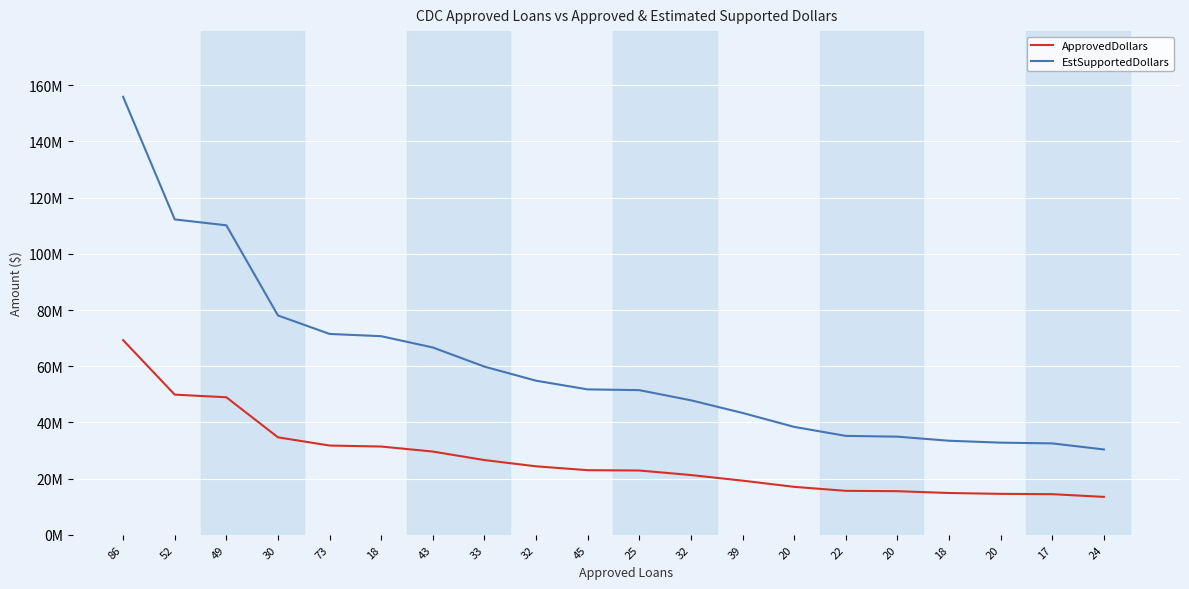

Reading left to right, extract all data points from this chart.

ApprovedDollars: 69288000	49894000	48959000	34698000	31775000	31420000	29636000	26605000	24379000	23005000	22886000	21278000	19279000	17074000	15650000	15526000	14881000	14580000	14463000	13504000
EstSupportedDollars: 155898000	112261500	110157750	78070500	71493750	70695000	66681000	59861250	54852750	51761250	51493500	47875500	43377750	38416500	35212500	34933500	33482250	32805000	32541750	30384000